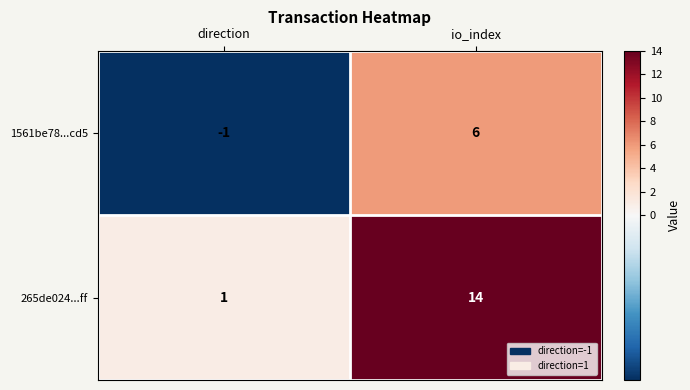

What is the difference between the 265de024...ff values at direction and io_index?

13